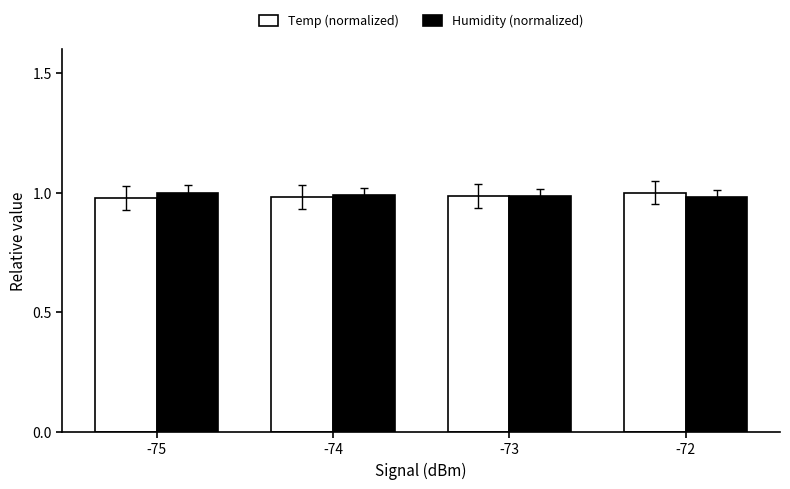

What are all the series names shown in the legend?

Temp (normalized), Humidity (normalized)